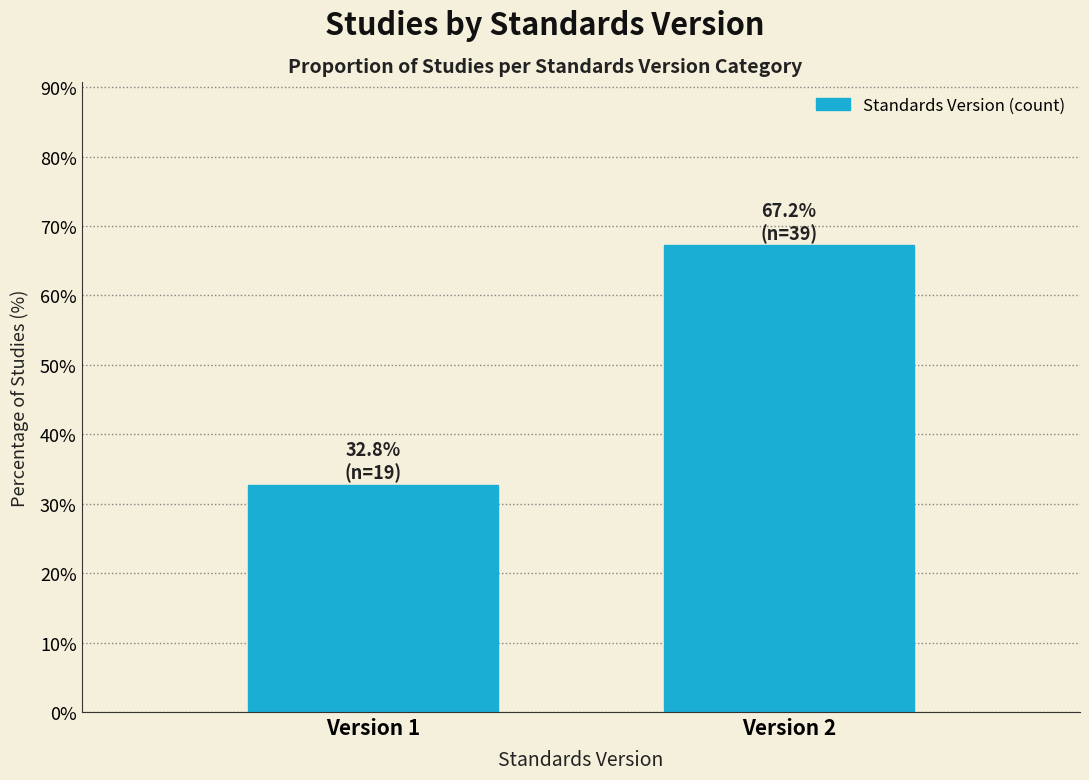

Reading left to right, what are all the values shown in this chart?

Version 1=32.8	Version 2=67.2